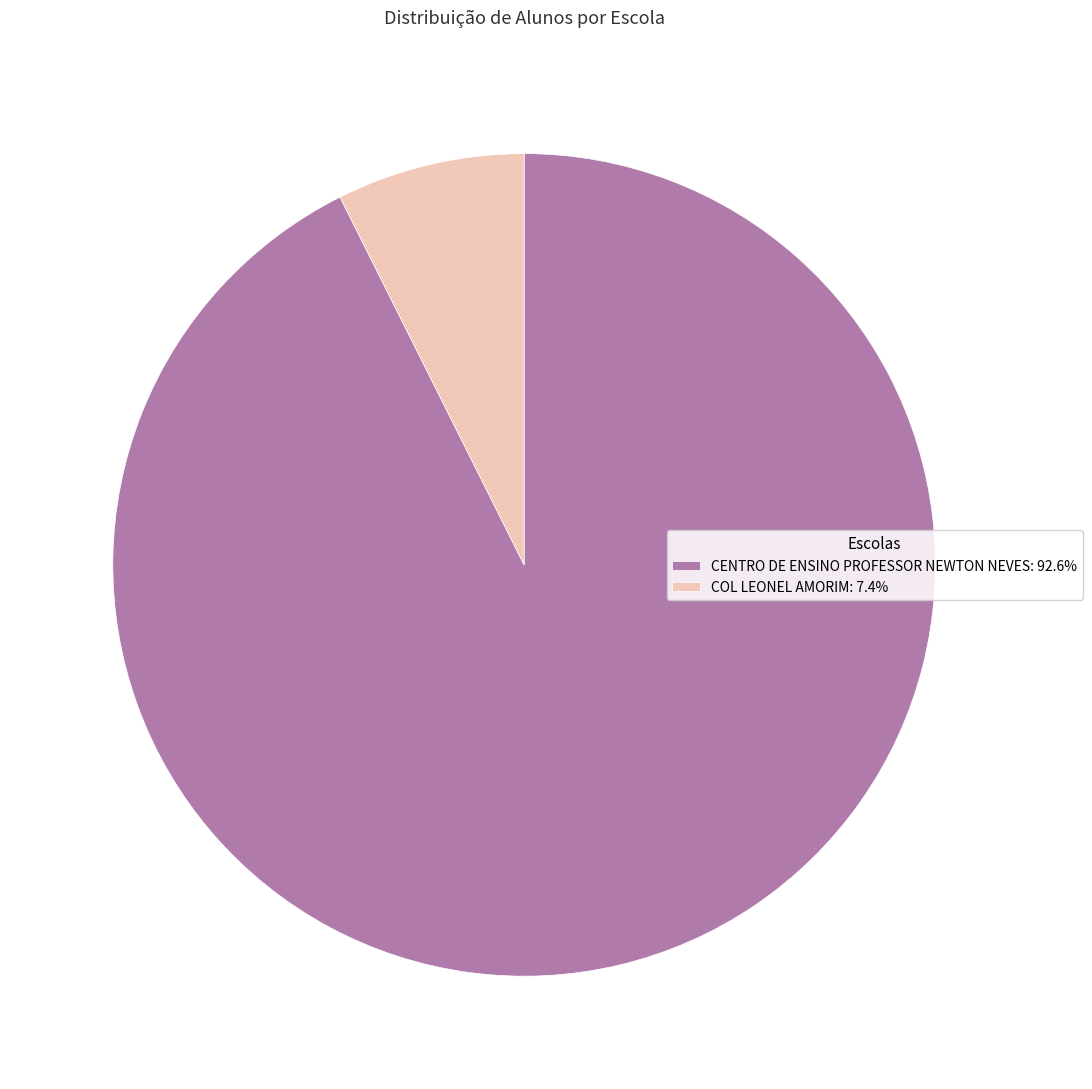

Does COL LEONEL AMORIM: 7.4% represent more than half of the total?

No